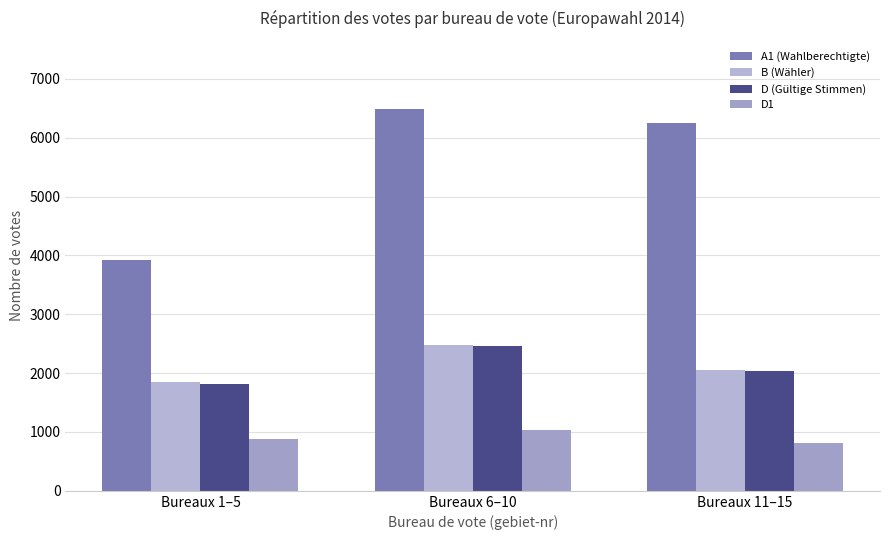

How many bars are there in each group?

4